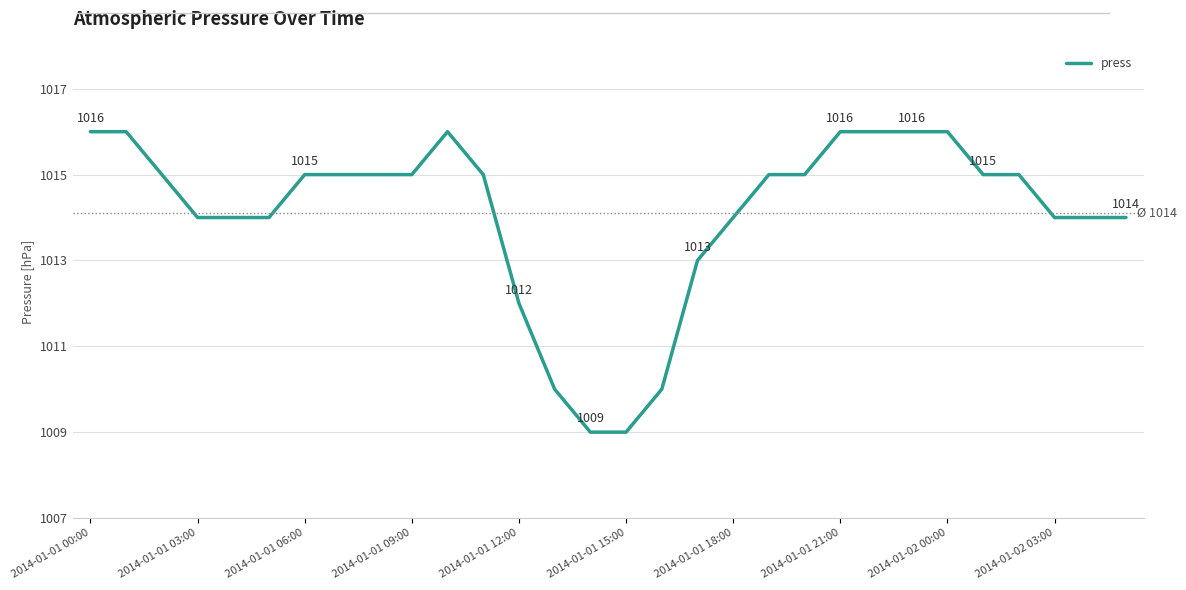

What is the smallest value displayed?

1009